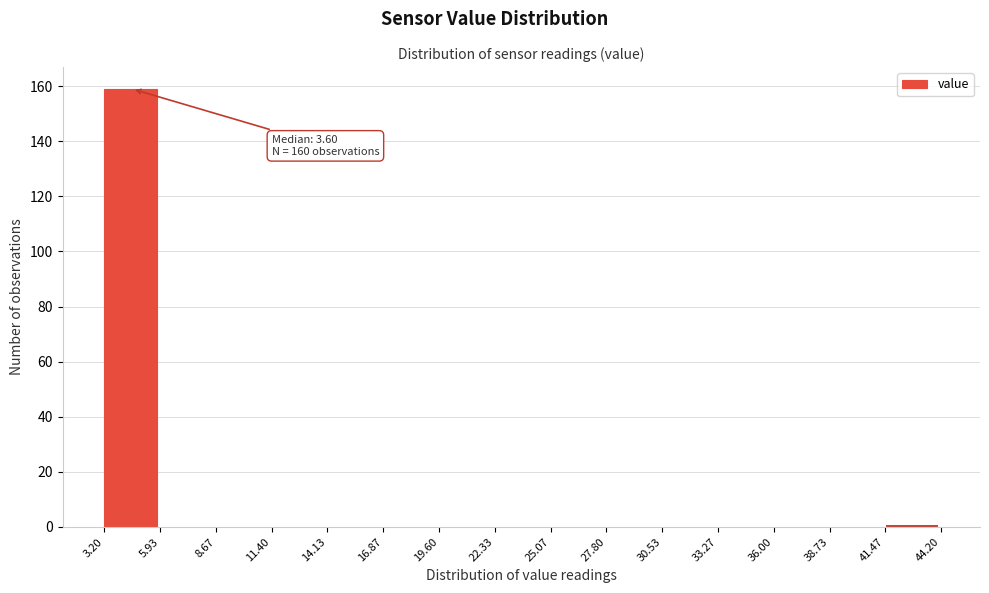

Which range on the x-axis has the tallest bar?

3.20 to 5.93